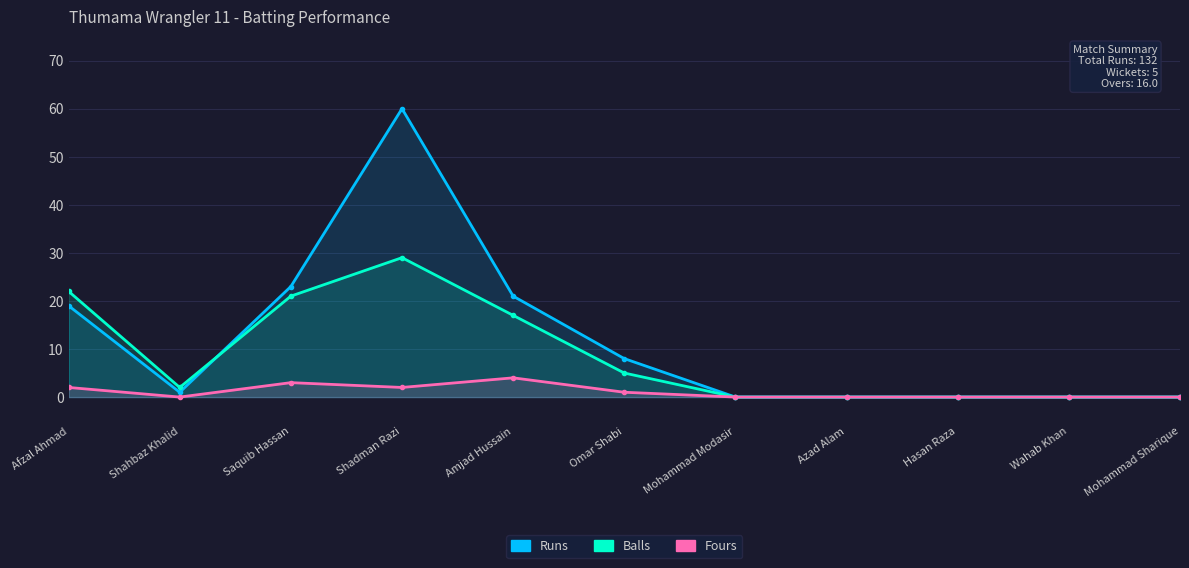

True or false: Balls has more than 2 interior local peaks.

False